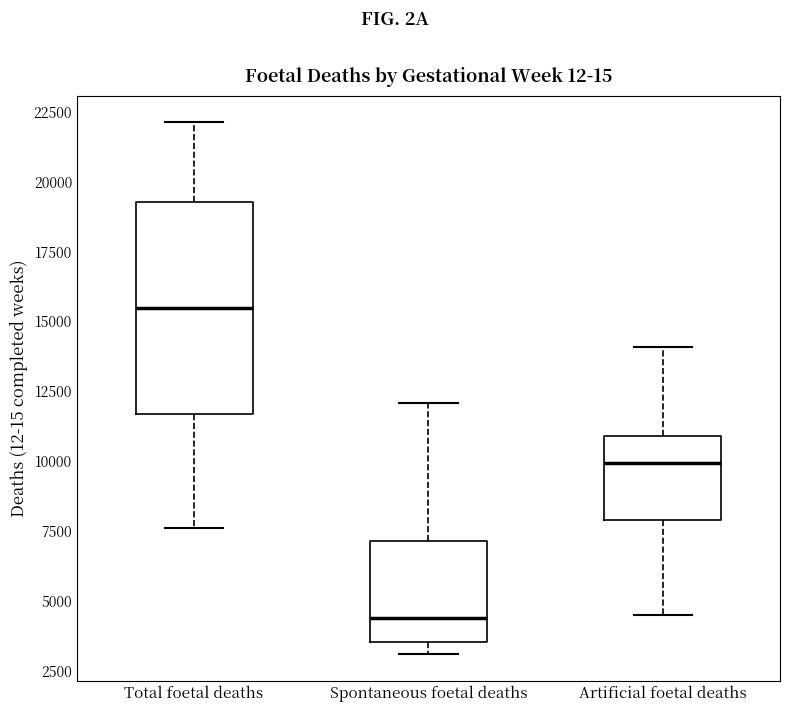

Which box is the tallest, from its lower edge to its upper edge?

Total foetal deaths